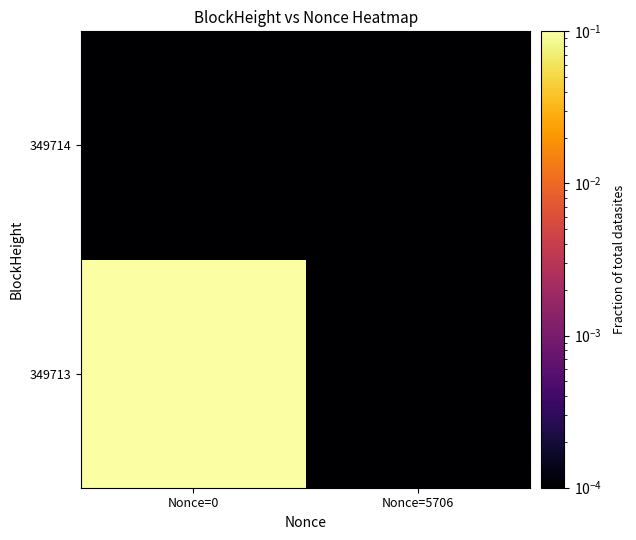

At Nonce=5706, list the series in order from smallest to largest.

349713, 349714